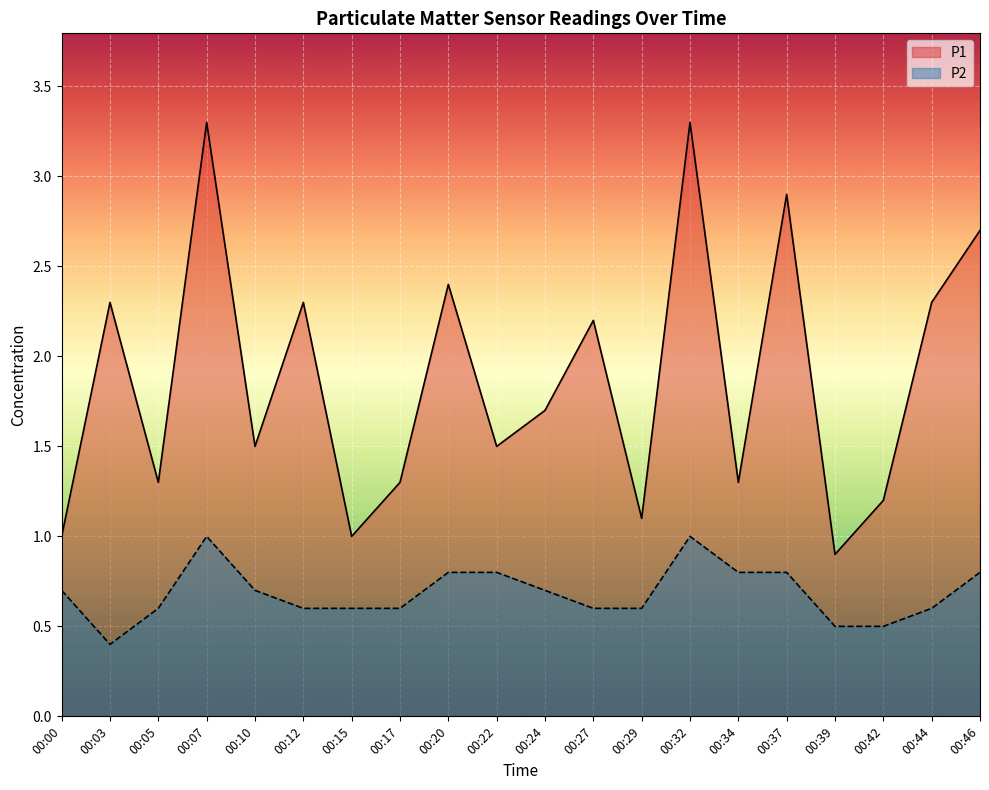

What are all the series names shown in the legend?

P1, P2